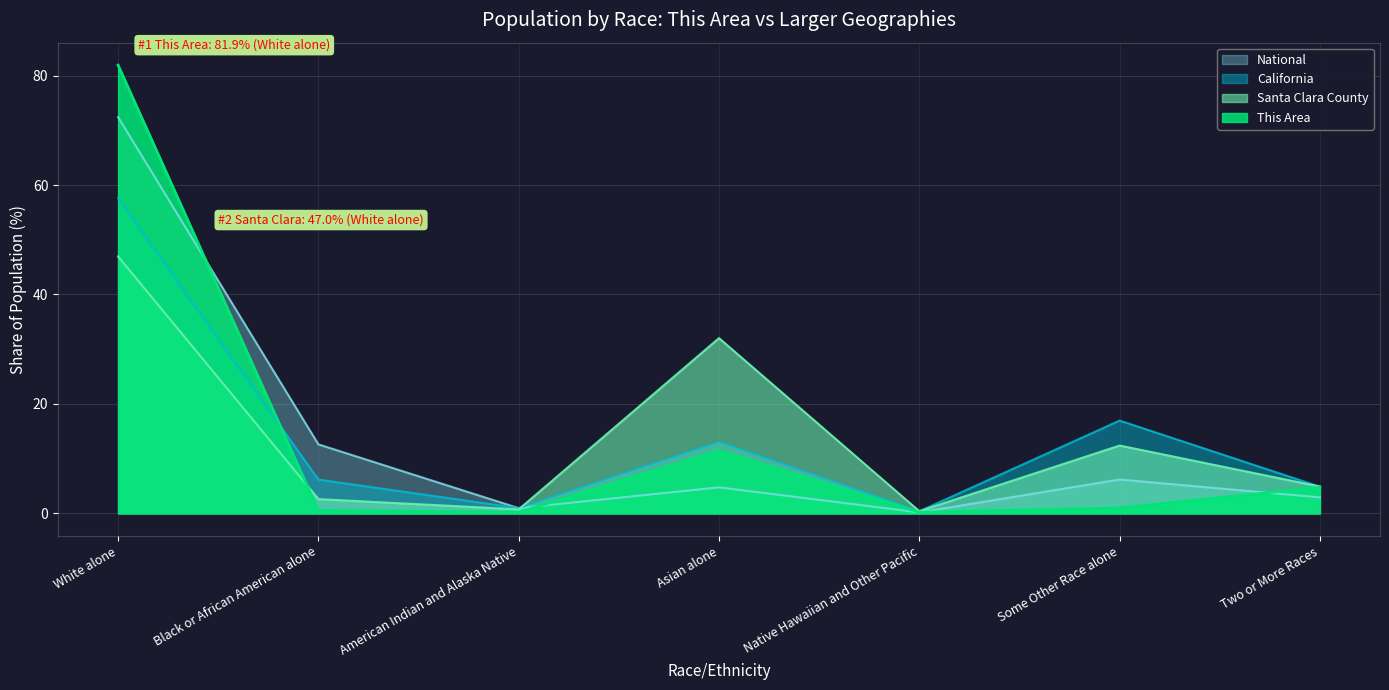

The California series shows 19.1 at Asian alone. True or false?

False